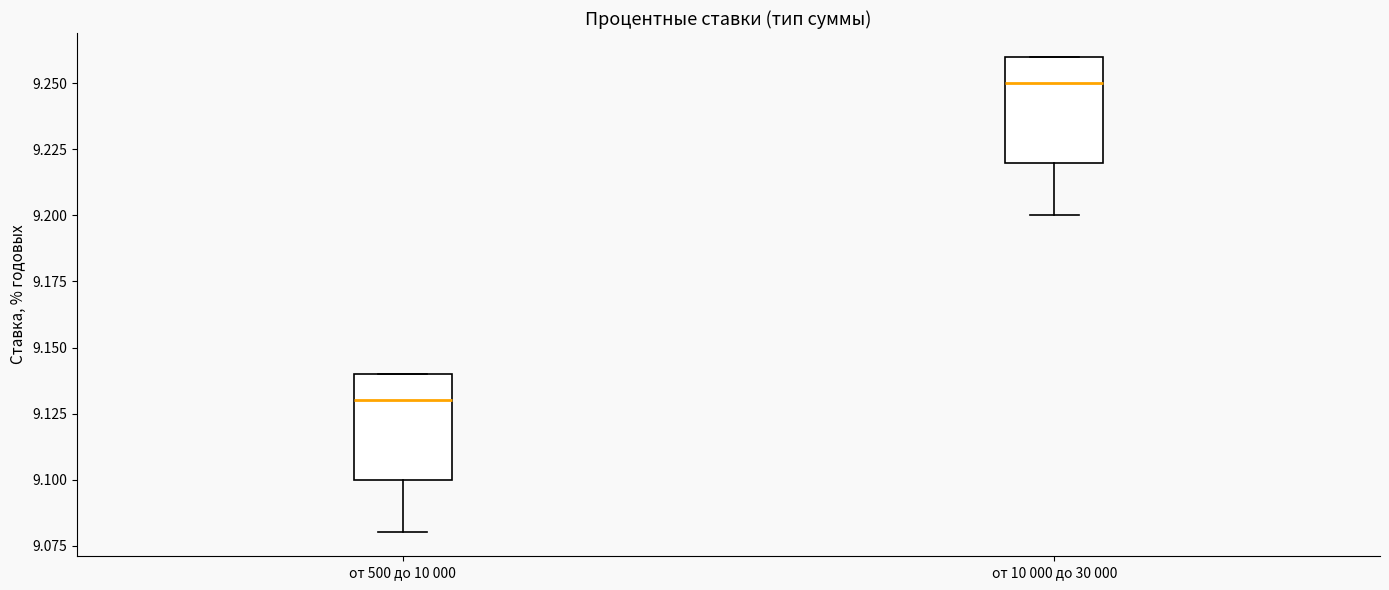

Reading left to right, read every box against the y-axis: the position of its median line, the range the box covers, and the ends of its whiskers. The values are not printed on the chart, so give them approximately, as read against the axis.

от 500 до 10 000: median 9.13, box 9.10 to 9.14, whiskers 9.08 to 9.14
от 10 000 до 30 000: median 9.25, box 9.22 to 9.26, whiskers 9.20 to 9.26